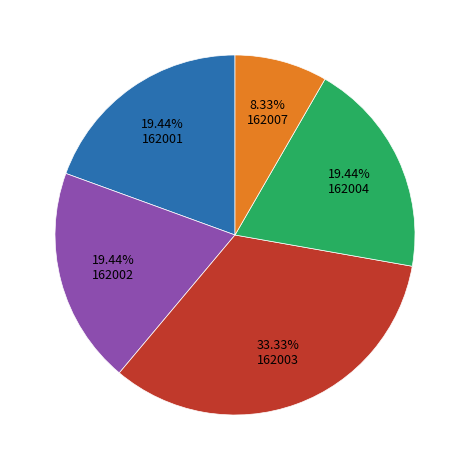

To the nearest percent, what is the difference between the largest and smallest slice percentages?

25%